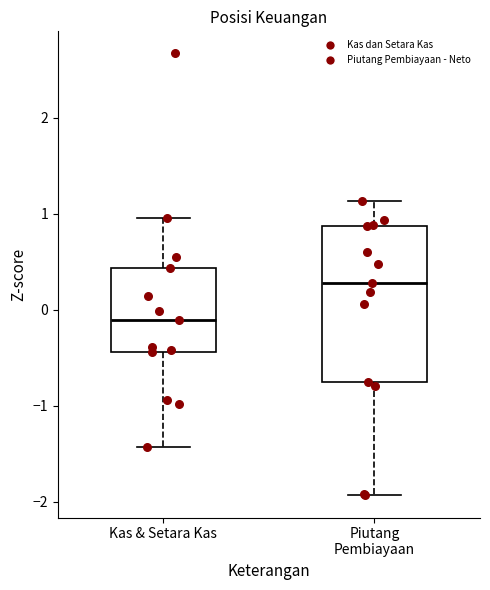

Reading left to right, read every box against the y-axis: the position of its median line, the range the box covers, and the ends of its whiskers. The values are not printed on the chart, so give them approximately, as read against the axis.

Kas & Setara Kas: median -0.1, box -0.4 to 0.4, whiskers -1.4 to 1.0
Piutang Pembiayaan: median 0.3, box -0.8 to 0.9, whiskers -1.9 to 1.1